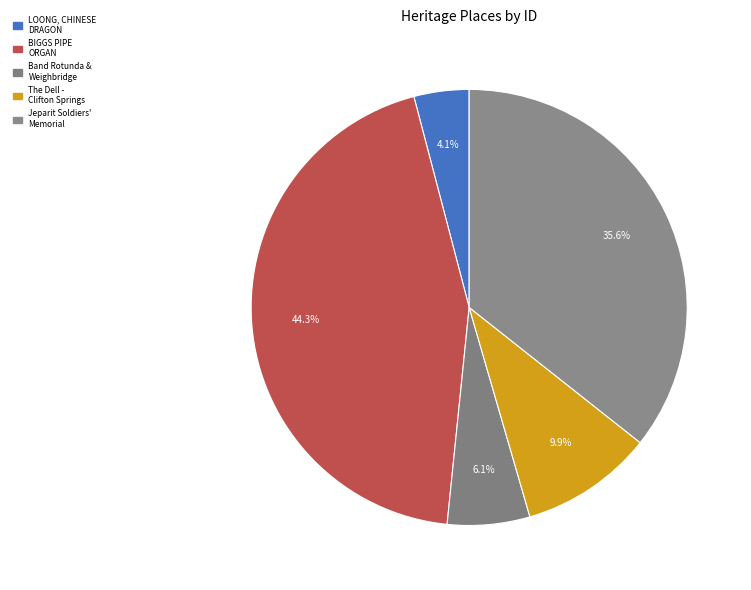

To the nearest percent, what is the difference between the largest and smallest slice percentages?

40%